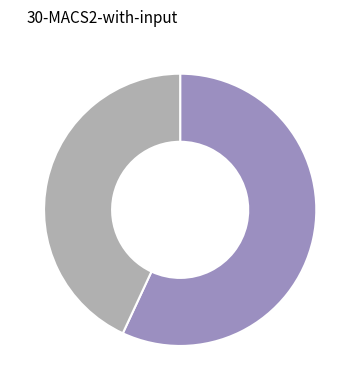

Is there any slice that represents more than half of the pie?

Yes